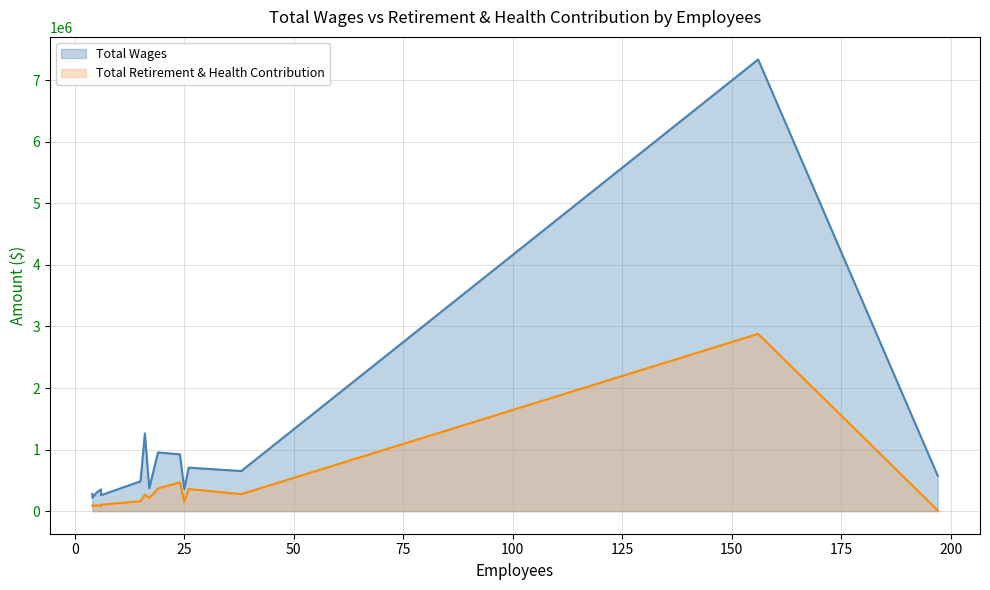

Does the chart display data point markers on the line(s)?

No